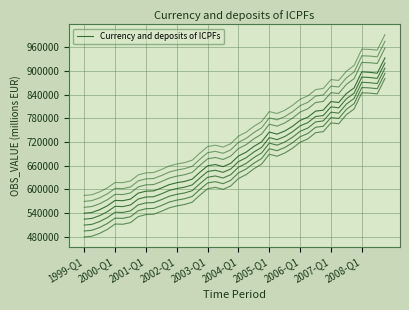

True or false: the data has more than 0 interior local peaks.

True